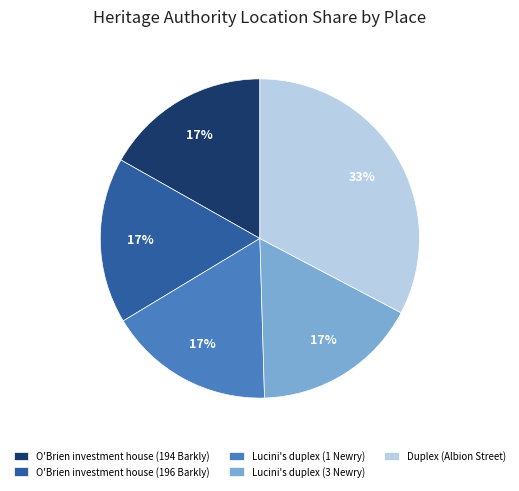

To the nearest percent, what is the combined percentage of Lucini's duplex (1 Newry) and Lucini's duplex (3 Newry)?

34%